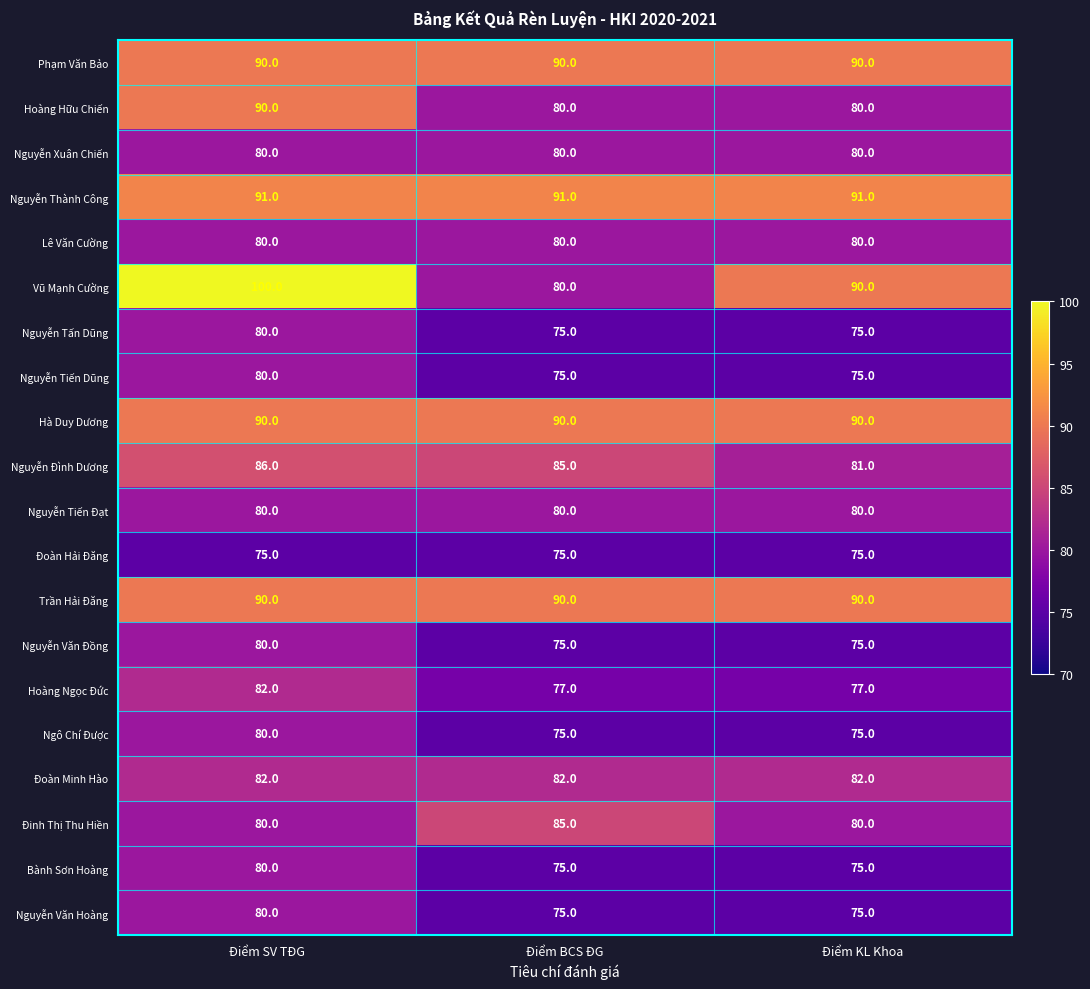

Is the value of Hoàng Ngọc Đức at Điểm KL Khoa greater than the value of Nguyễn Văn Hoàng at Điểm SV TĐG?

No